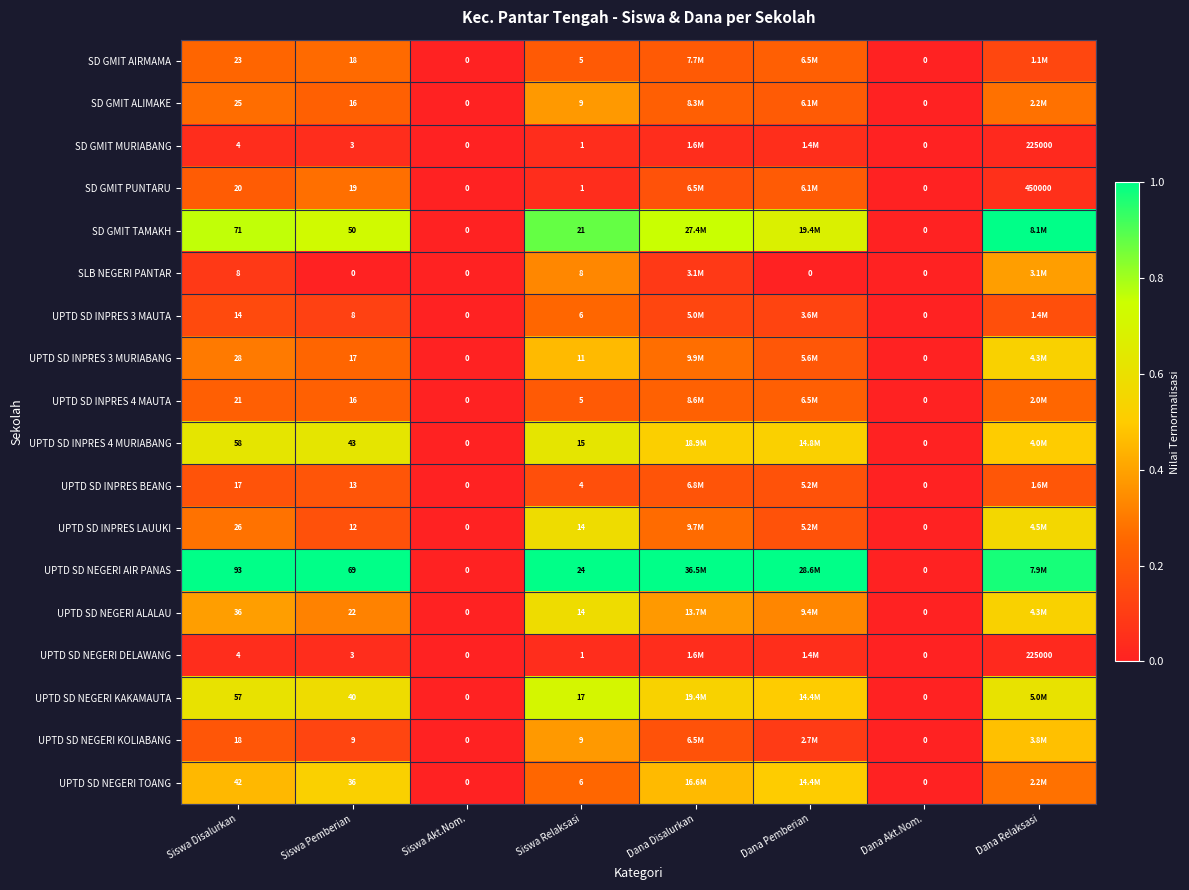

Between Siswa Disalurkan and Siswa Relaksasi, which series saw the biggest shift?

UPTD SD NEGERI AIR PANAS